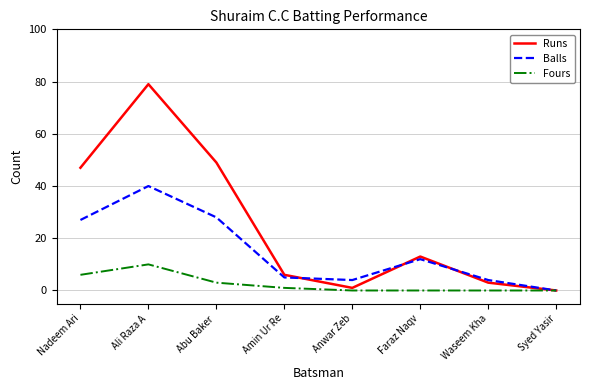

At which category does Runs reach its first local peak?

Ali Raza A